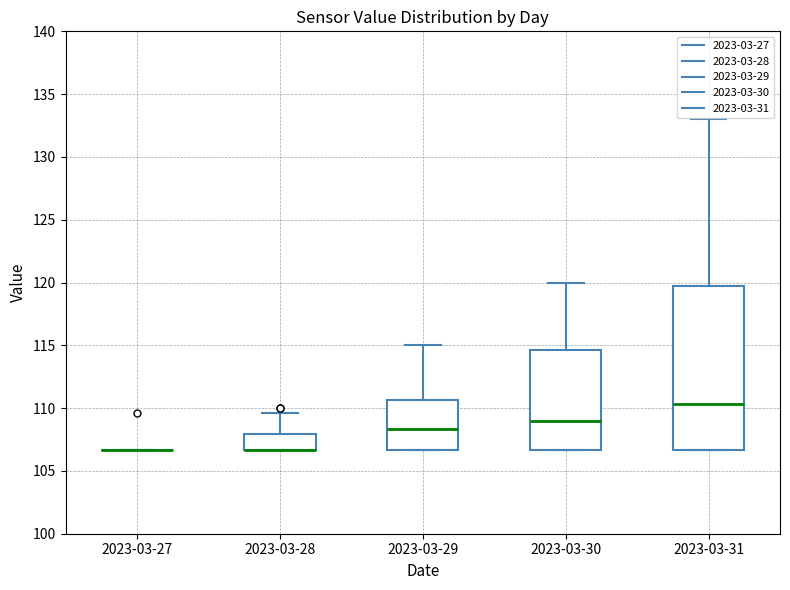

Reading left to right, read every box against the y-axis: the position of its median line, the range the box covers, and the ends of its whiskers. The values are not printed on the chart, so give them approximately, as read against the axis.

2023-03-27: box collapsed to a line at 106.5, whiskers 106.5 to 106.5
2023-03-28: median 106.5 (drawn on the box's lower edge), box 106.5 to 108.0, whiskers 106.5 to 109.5
2023-03-29: median 108.5, box 106.5 to 110.5, whiskers 106.5 to 115.0
2023-03-30: median 109.0, box 106.5 to 114.5, whiskers 106.5 to 120.0
2023-03-31: median 110.5, box 106.5 to 120.0, whiskers 106.5 to 133.0